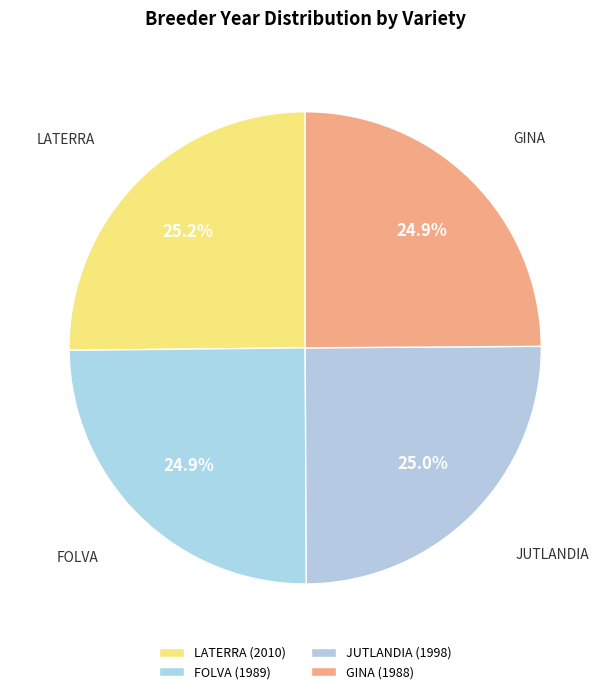

To the nearest percent, what portion does JUTLANDIA represent?

25%